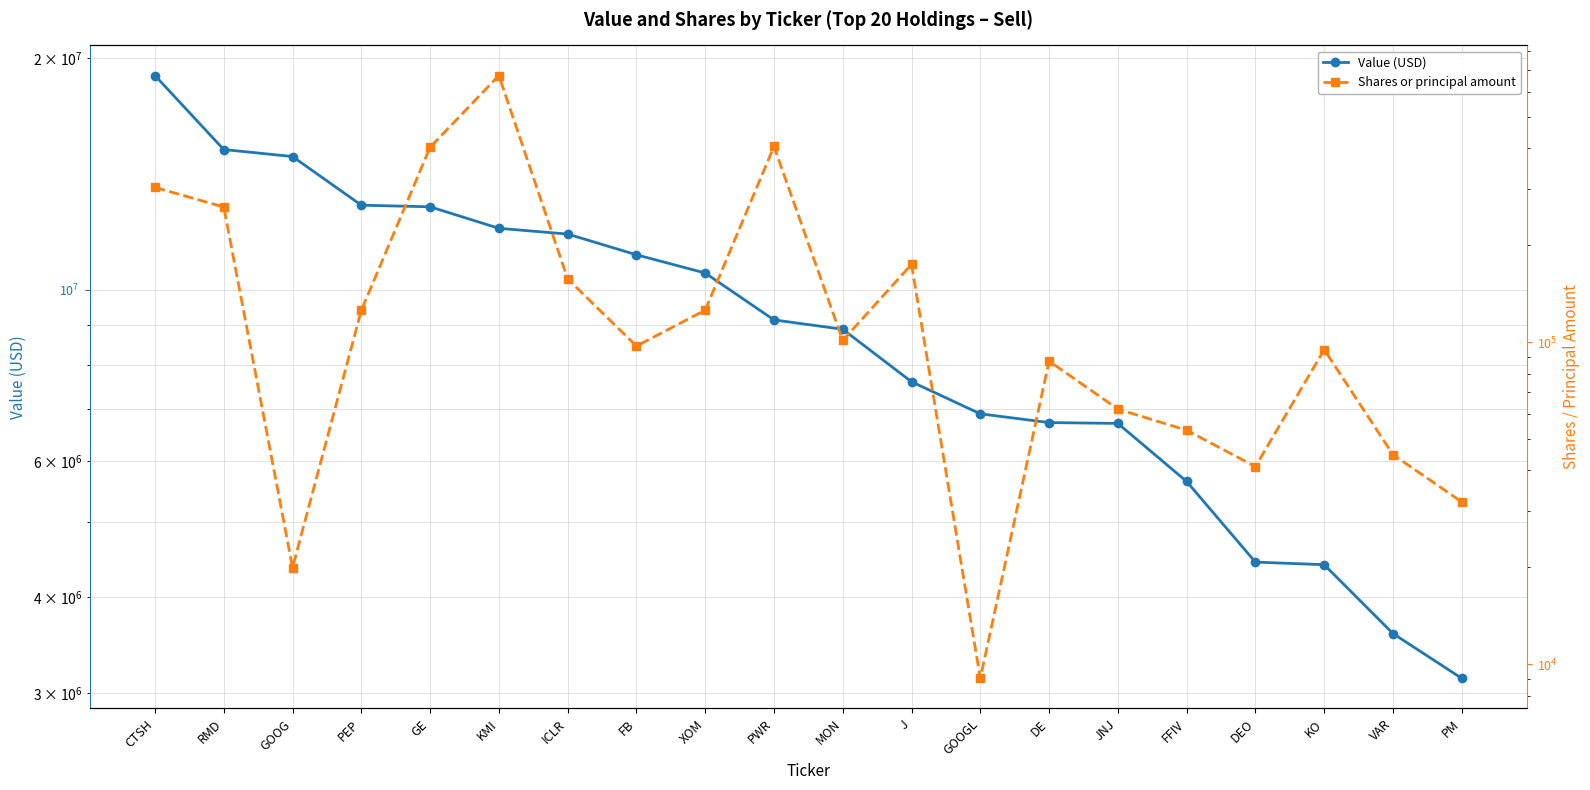

Reading left to right, list all the values displayed in this chart.

Value (USD): 18967000	15207000	14893000	12879000	12817000	12020000	11815000	11107000	10518000	9144000	8892000	7602000	6908000	6730000	6713000	5645000	4437000	4403000	3585000	3136000
Shares or principal amount: 302509	263003	19992	125672	403169	673013	157324	97345	125825	405336	101340	174557	9055	87414	62039	53333	41129	94907	44798	31969